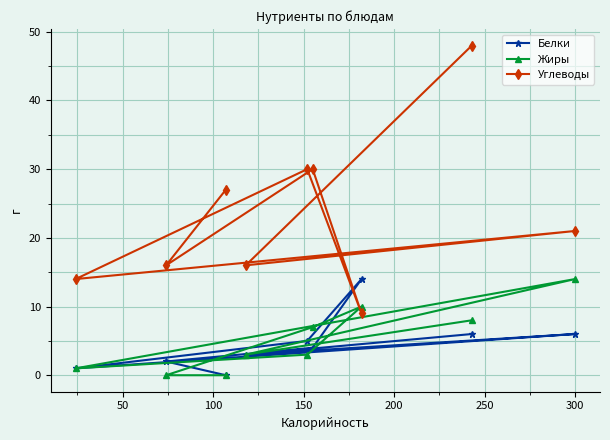

How many interior local valleys does the Жиры series have?

2